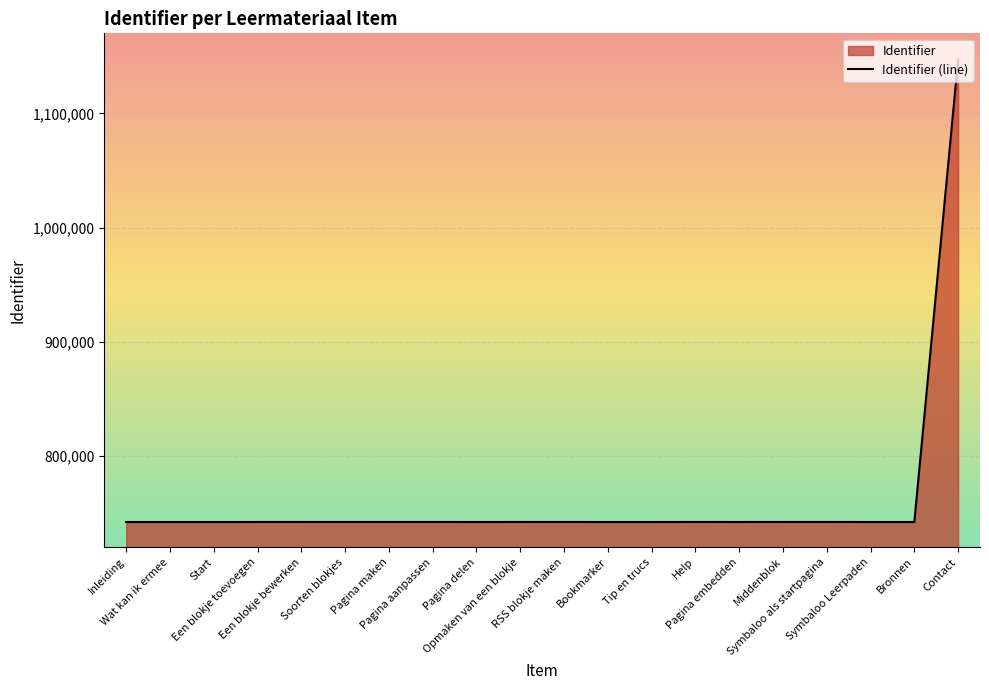

Rank the categories by value from lowest to highest.

Inleiding, Wat kan ik ermee, Bronnen, Start, Bookmarker, Tip en trucs, Symbaloo Leerpaden, Pagina delen, Pagina embedden, Een blokje toevoegen, Opmaken van een blokje, Een blokje bewerken, Help, Pagina maken, RSS blokje maken, Pagina aanpassen, Soorten blokjes, Middenblok, Symbaloo als startpagina, Contact